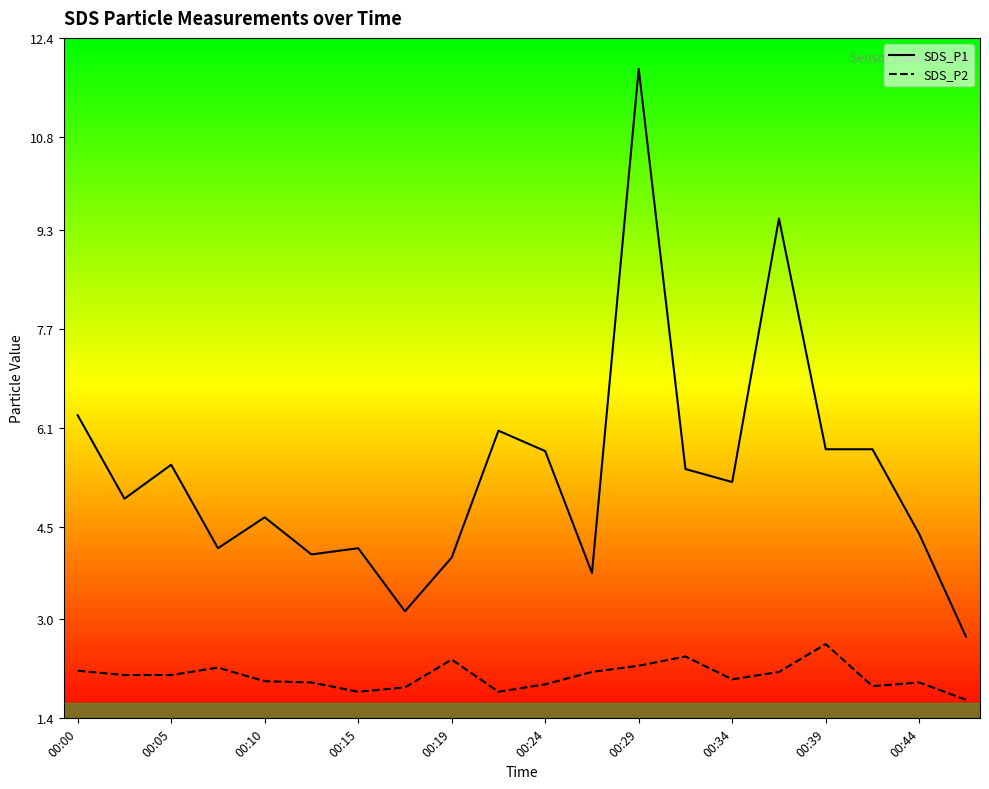

Does the chart display data point markers on the line(s)?

No